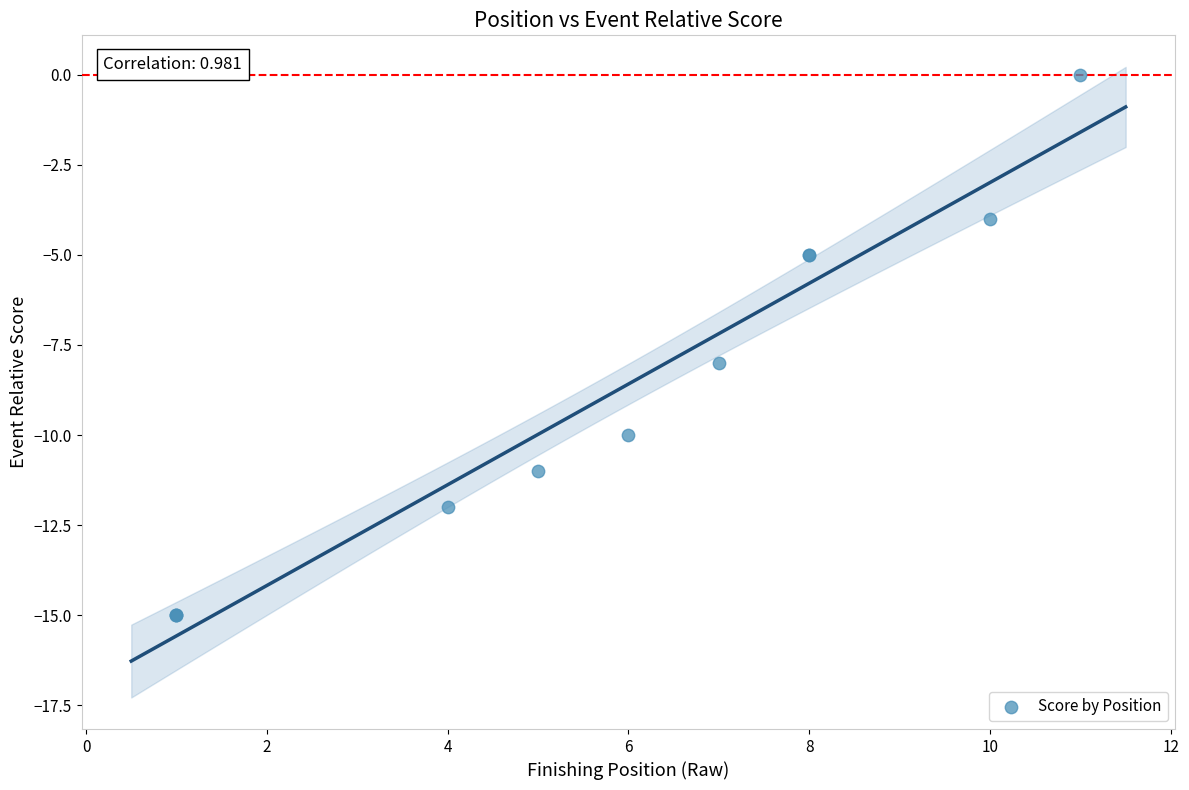

What Y value in the scatter plot is closest to -7?

-8